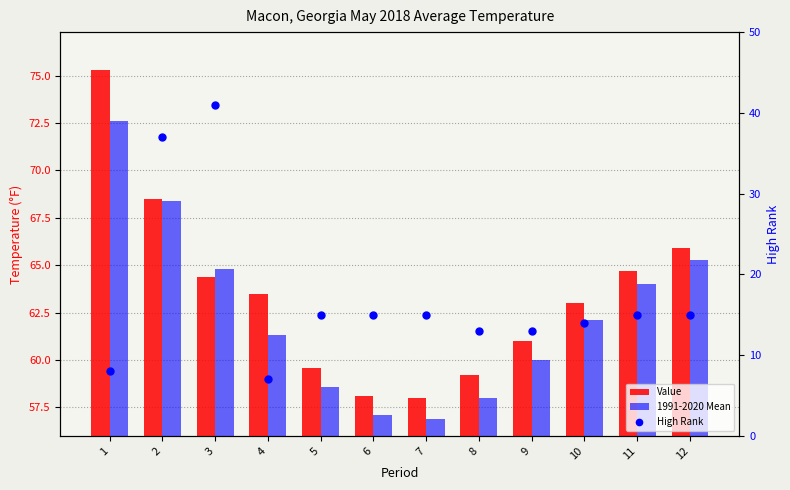

Does the chart contain any negative values?

No